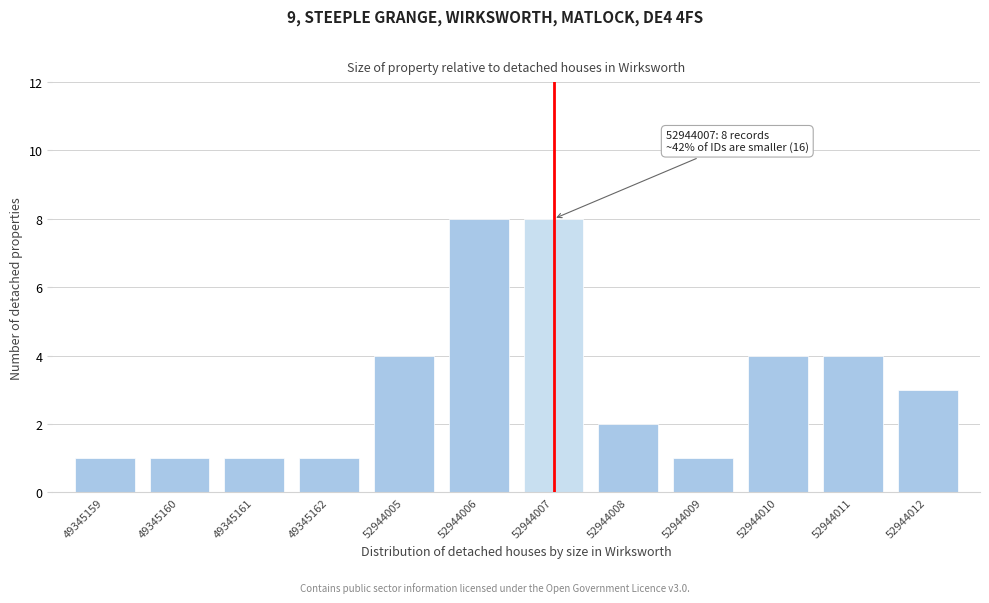

Reading right to left, list all the values displayed in this chart.

52944012=3	52944011=4	52944010=4	52944009=1	52944008=2	52944007=8	52944006=8	52944005=4	49345162=1	49345161=1	49345160=1	49345159=1